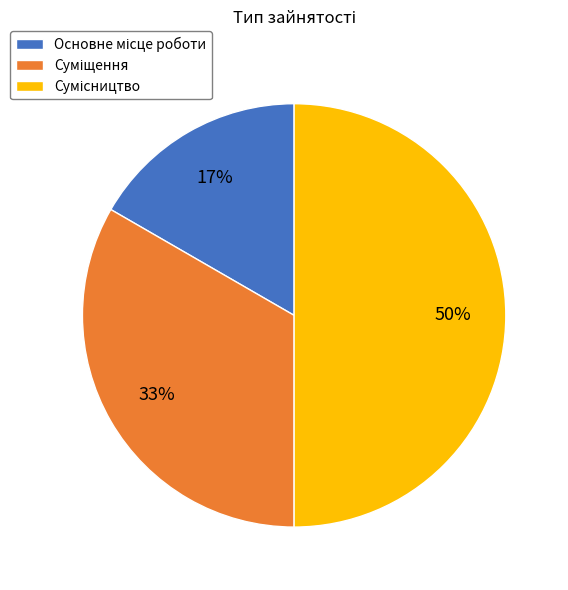

To the nearest percent, what is the average slice percentage?

33%